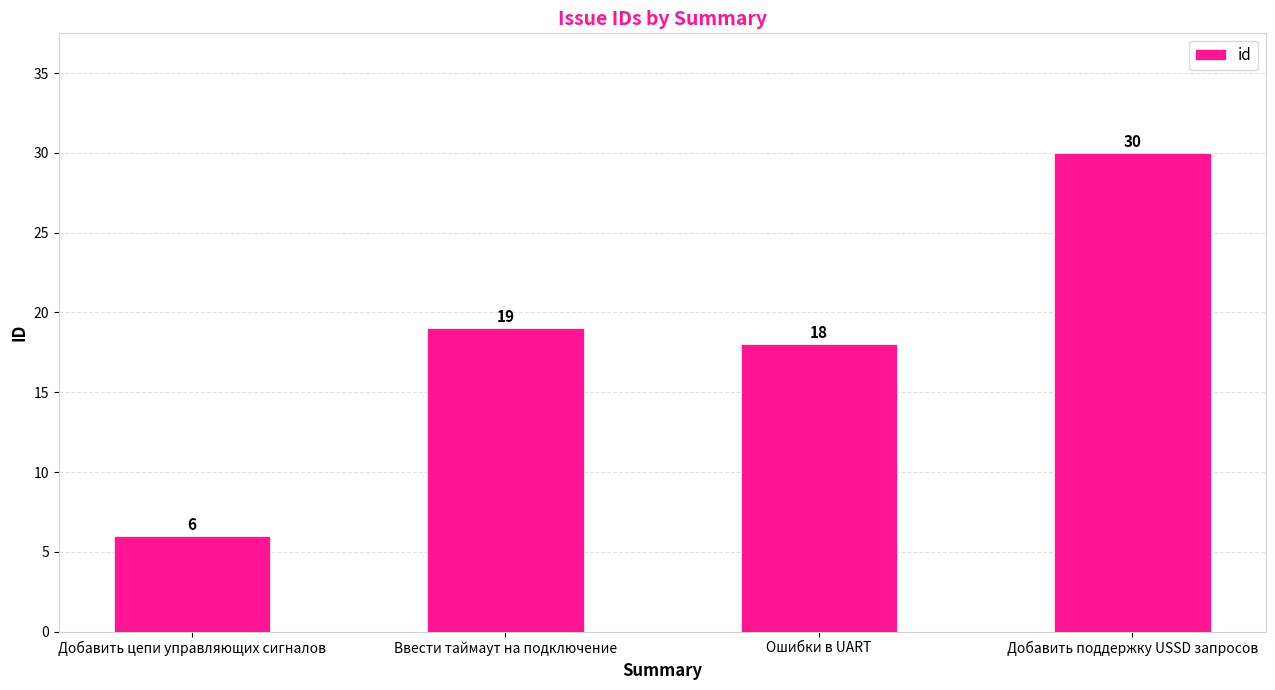

What is the label of the 4th bar from the right?

Добавить цепи управляющих сигналов